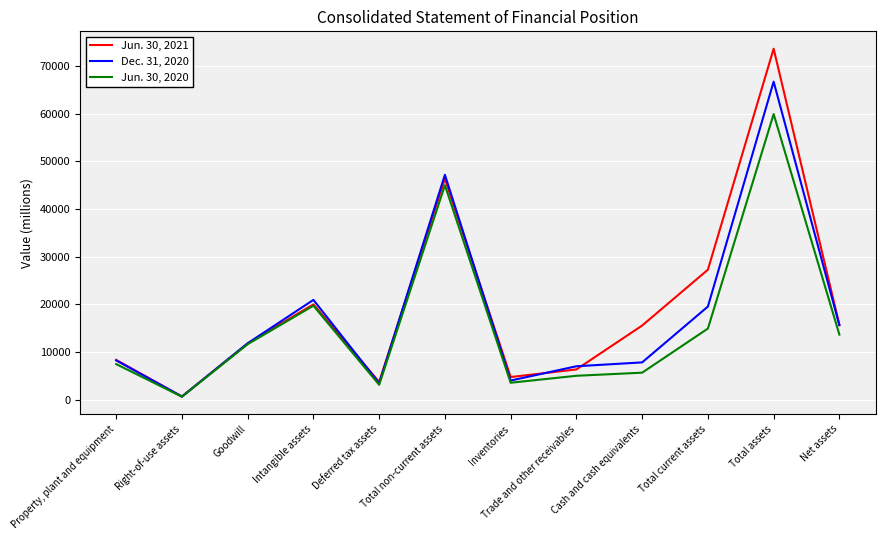

The Jun. 30, 2020 series shows 7475 at Property, plant and equipment. True or false?

True